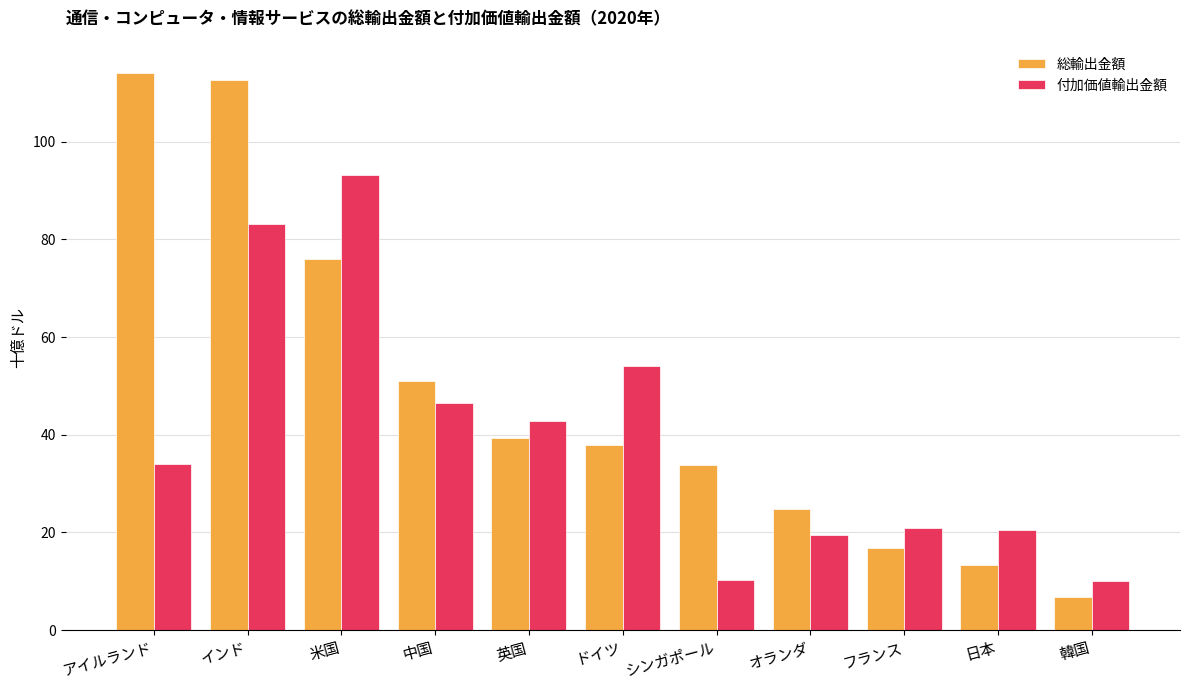

The 総輸出金額 series shows 75.9 at 米国. True or false?

True